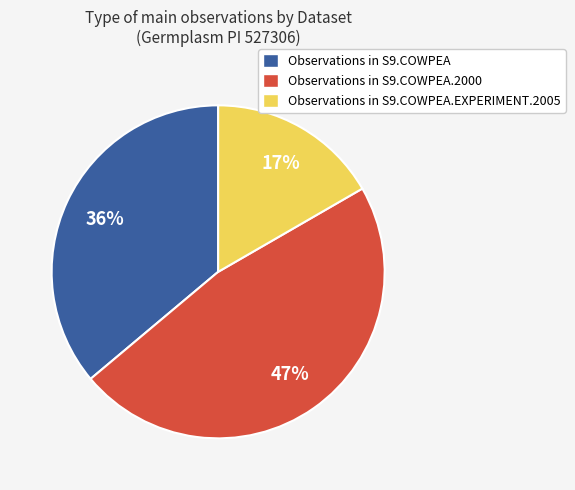

Is the sum of Observations in S9.COWPEA.2000 and Observations in S9.COWPEA.EXPERIMENT.2005 greater than half?

Yes